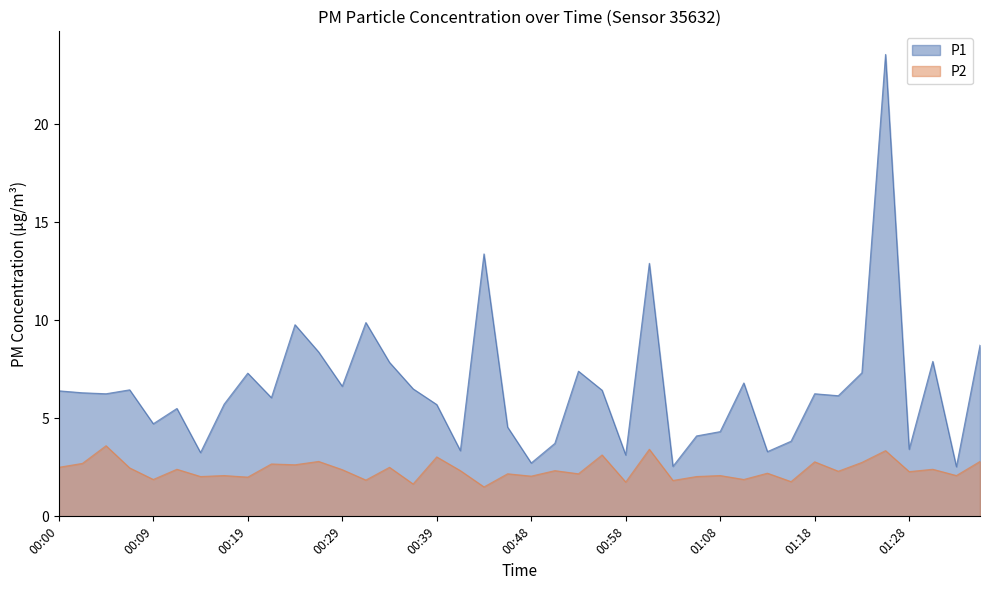

What is the sum of all P1 values?

261.0